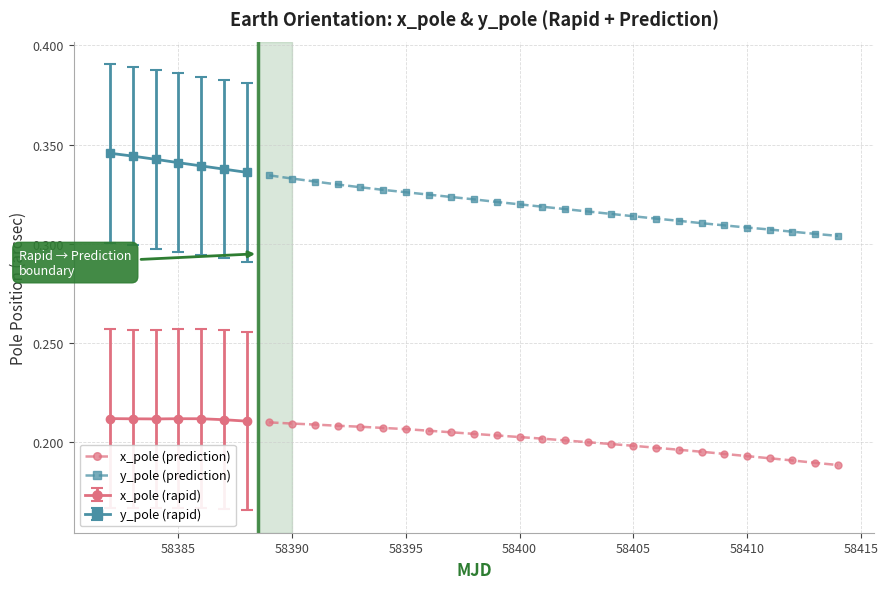

True or false: y_pole (prediction) and x_pole (prediction) cross at least once.

False